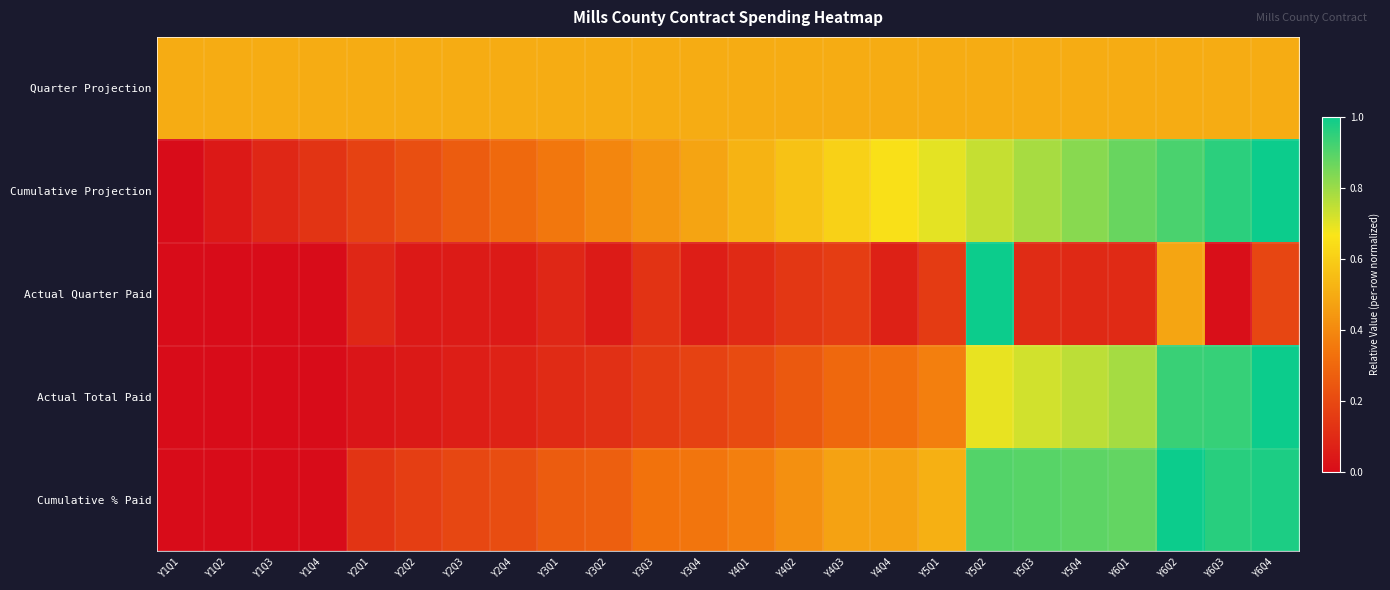

Count the number of categories in the chart.

24